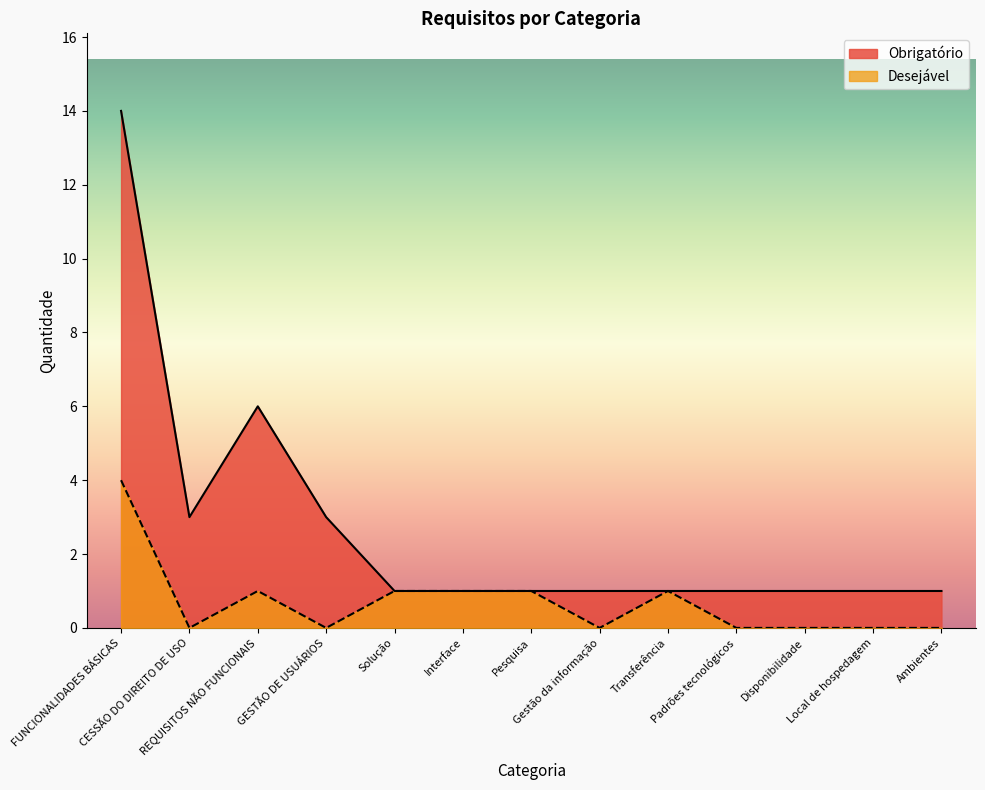

In Obrigatório, how many points are lower than both neighbors (excluding endpoints)?

1